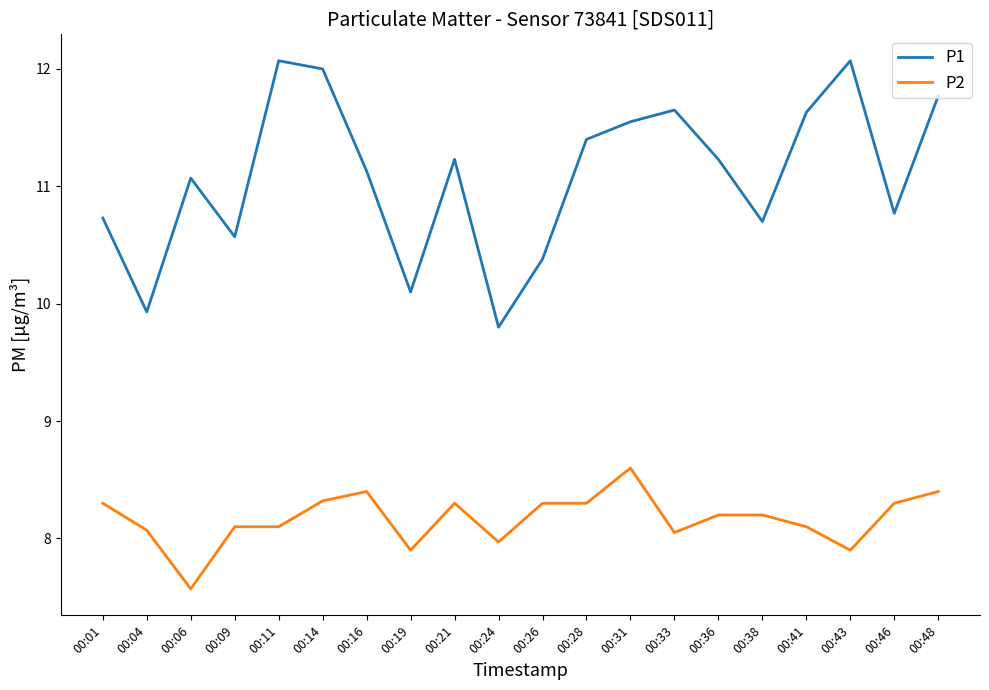

At which label does P1 first exceed 11?

00:06